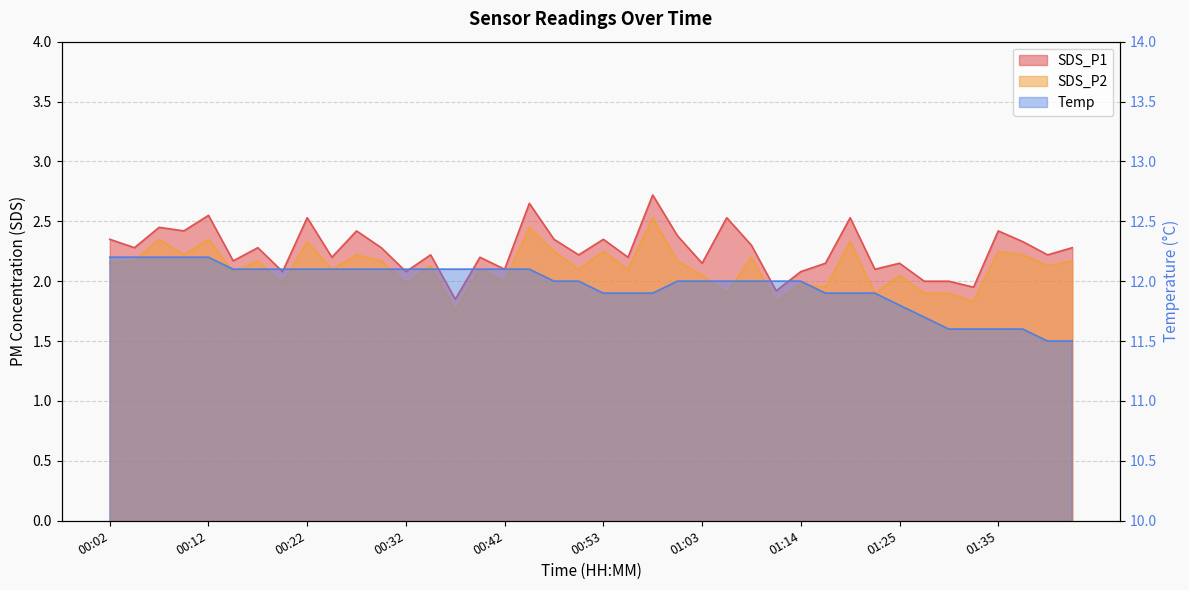

Where is SDS_P1 nearest to the value 2?

01:27